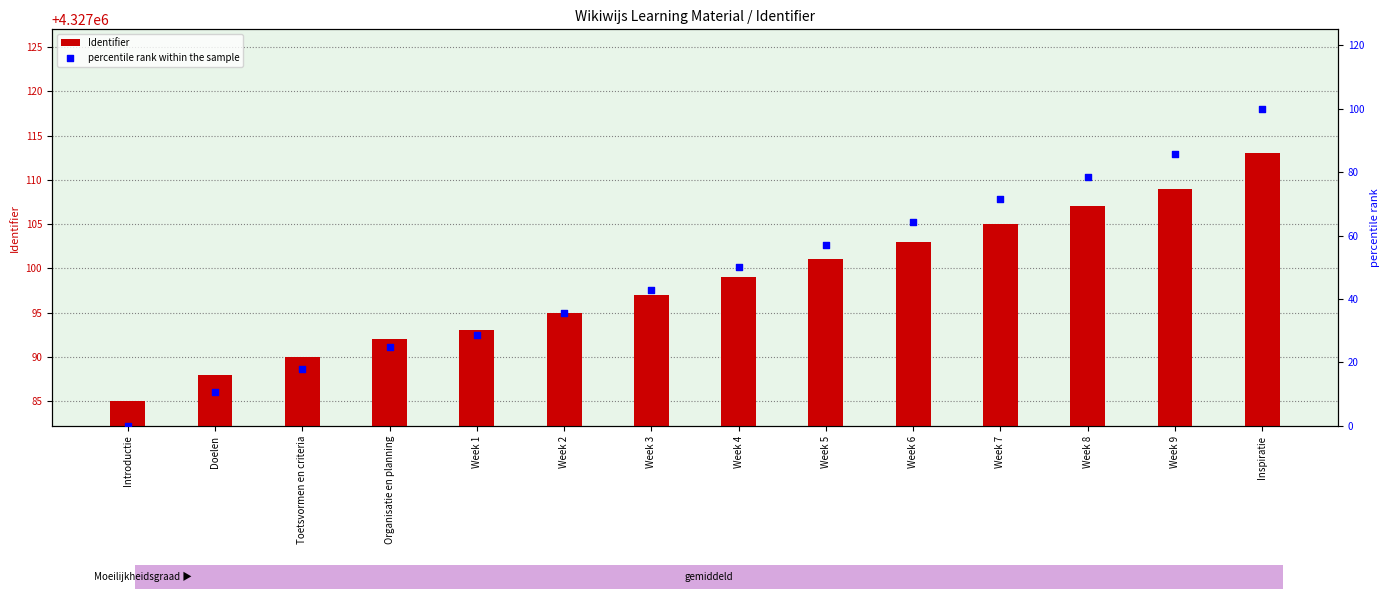

At how many categories does at least one series exceed 800993?

14